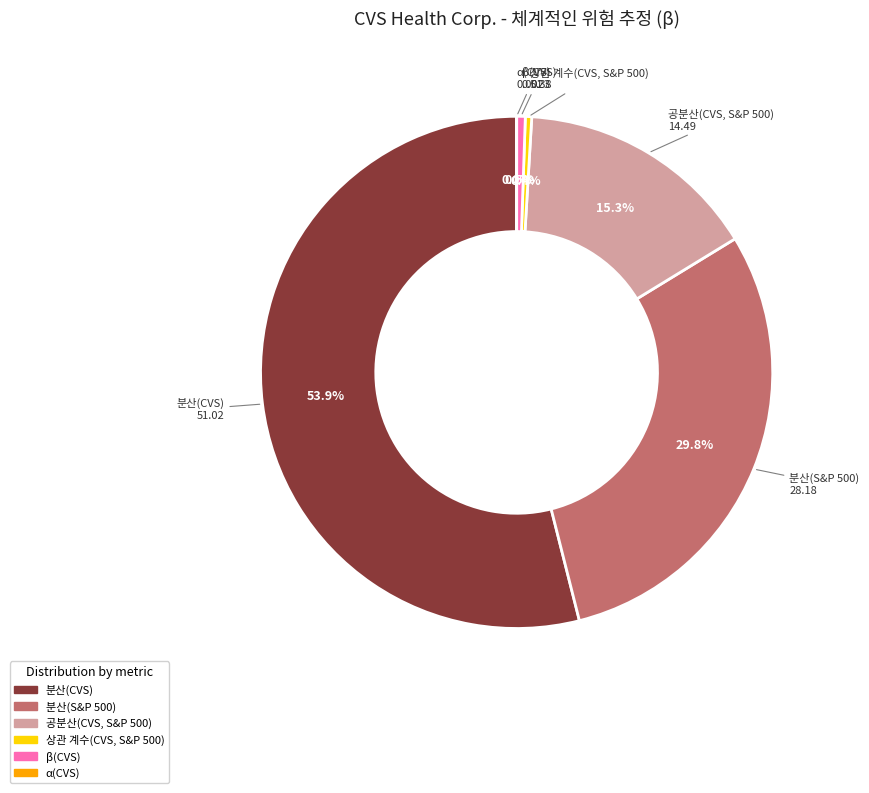

Which category has the biggest portion of the pie?

분산(CVS)